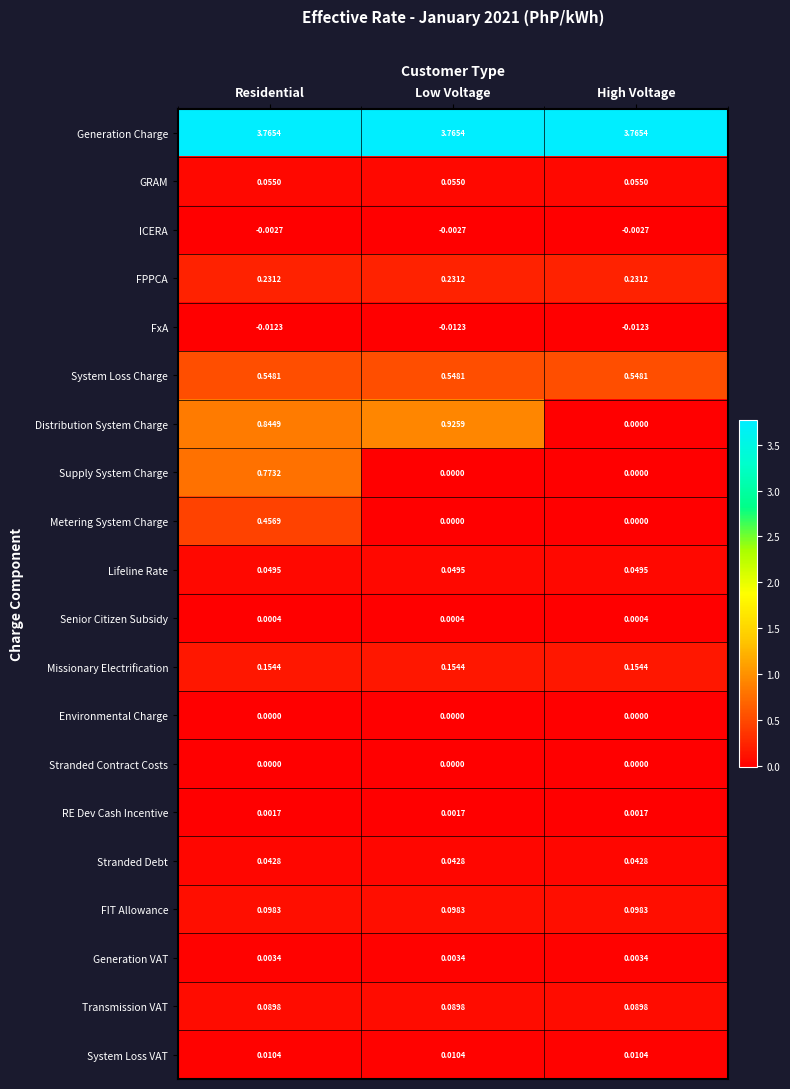

Is the value of RE Dev Cash Incentive at Low Voltage greater than the value of Transmission VAT at Residential?

No